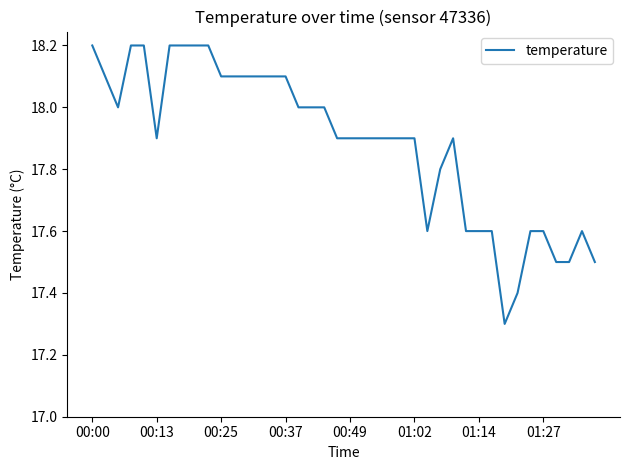

What is the difference between the second highest and second lowest values?

0.8